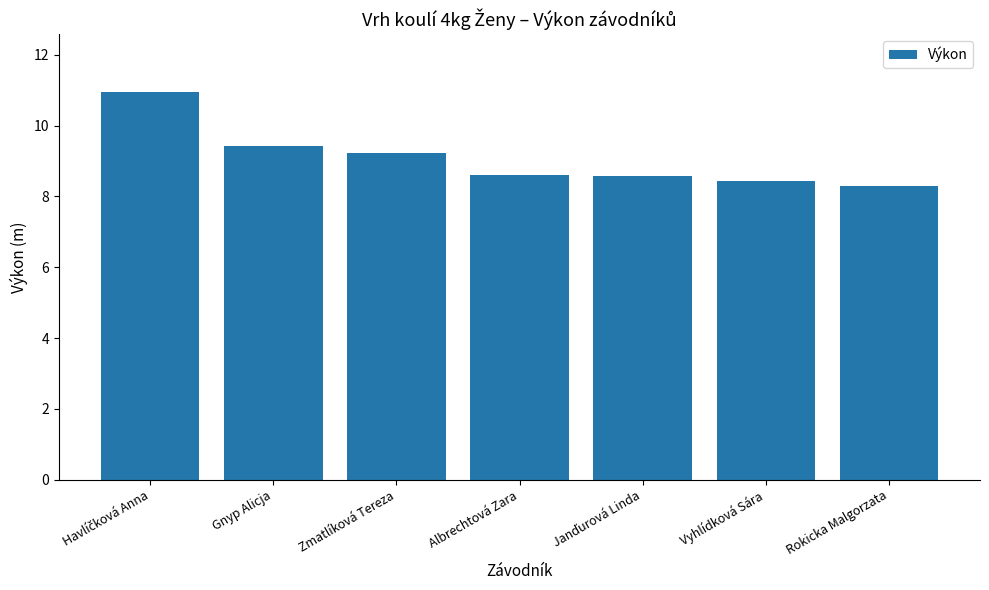

What is the average value?

9.1